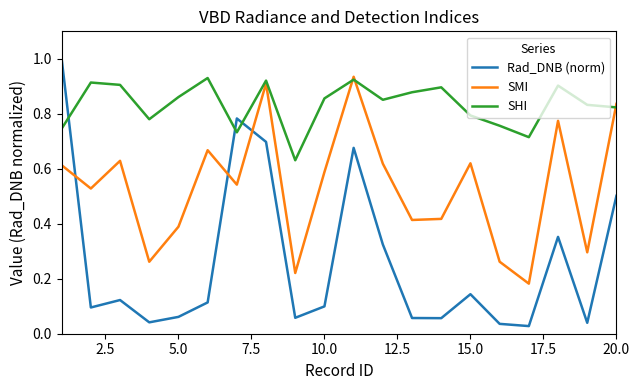

How many intersections are there between Rad_DNB (norm) and SMI?

3